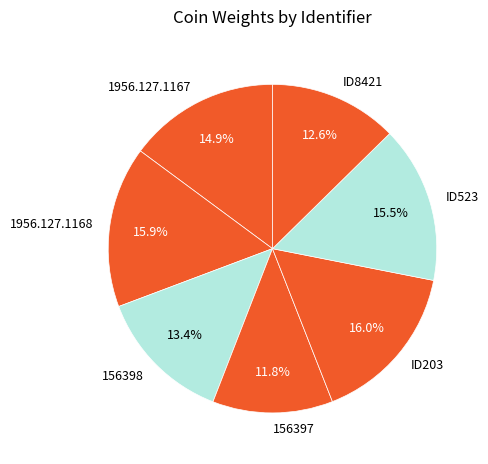

Rank the categories by value from lowest to highest.

156397, ID8421, 156398, 1956.127.1167, ID523, 1956.127.1168, ID203